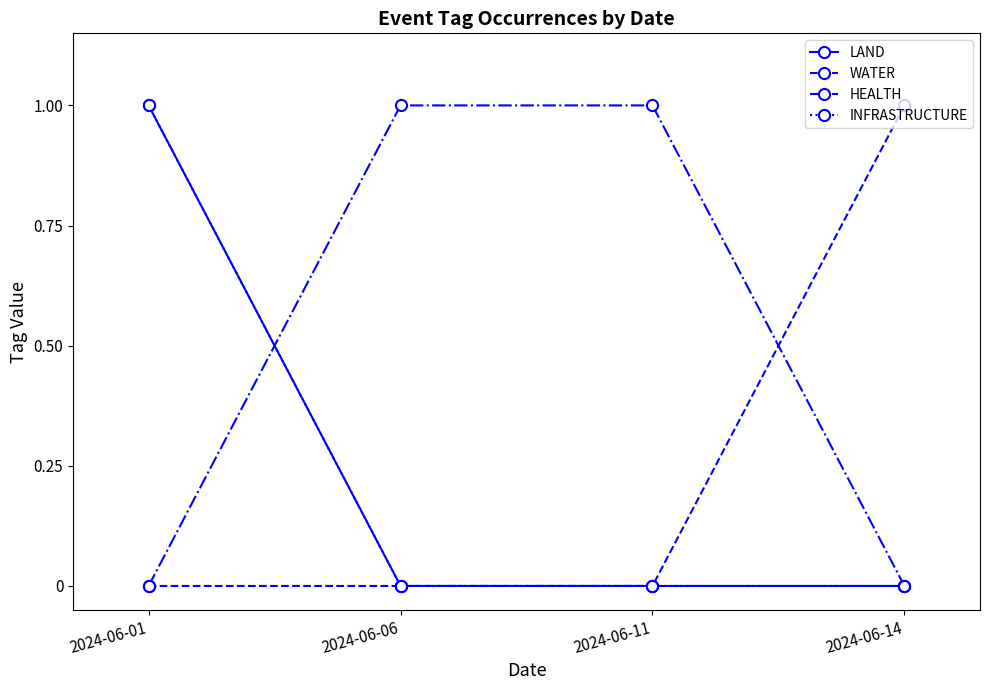

The value of WATER at 2024-06-11 is 1. True or false?

False